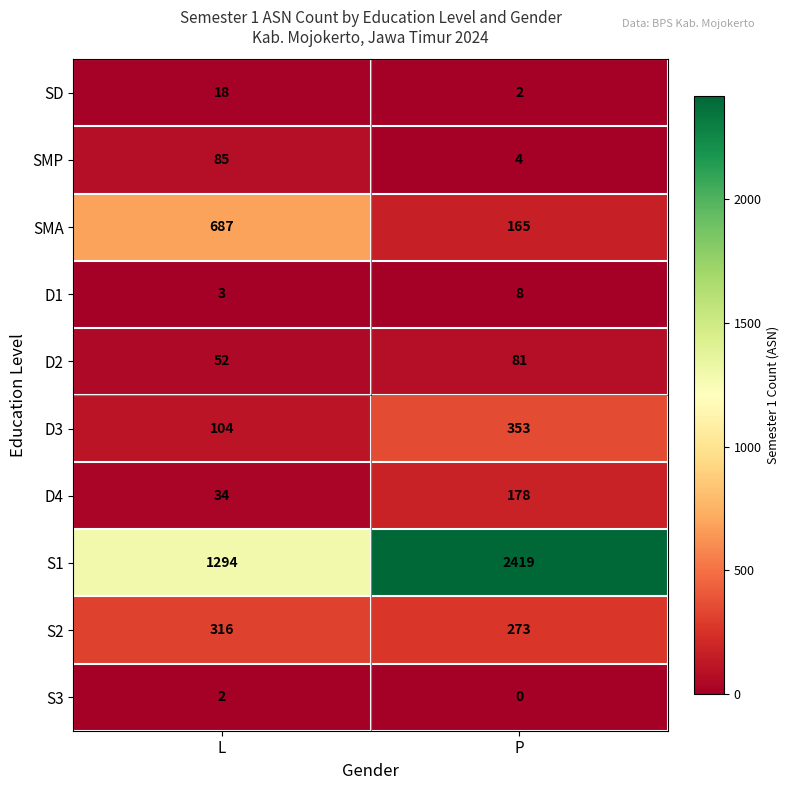

Read the S2 value at P, to the nearest 5.

275